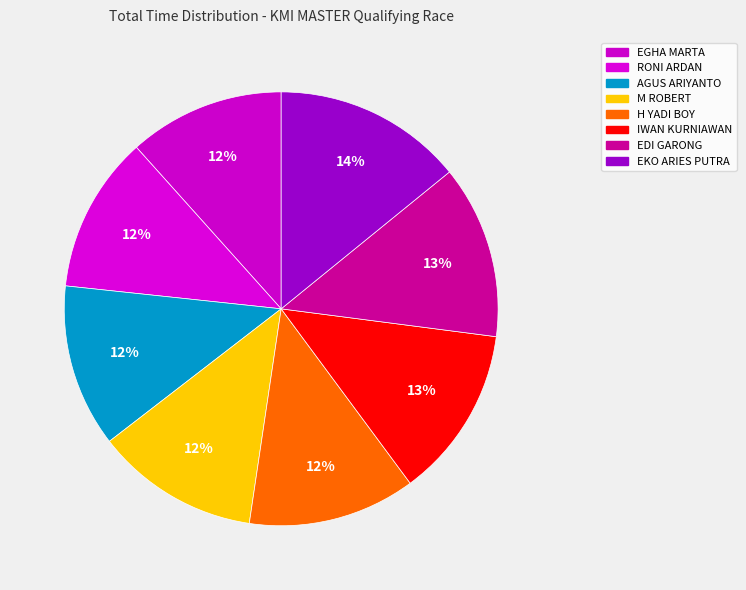

To the nearest percent, what is the combined percentage of H YADI BOY and M ROBERT?

25%